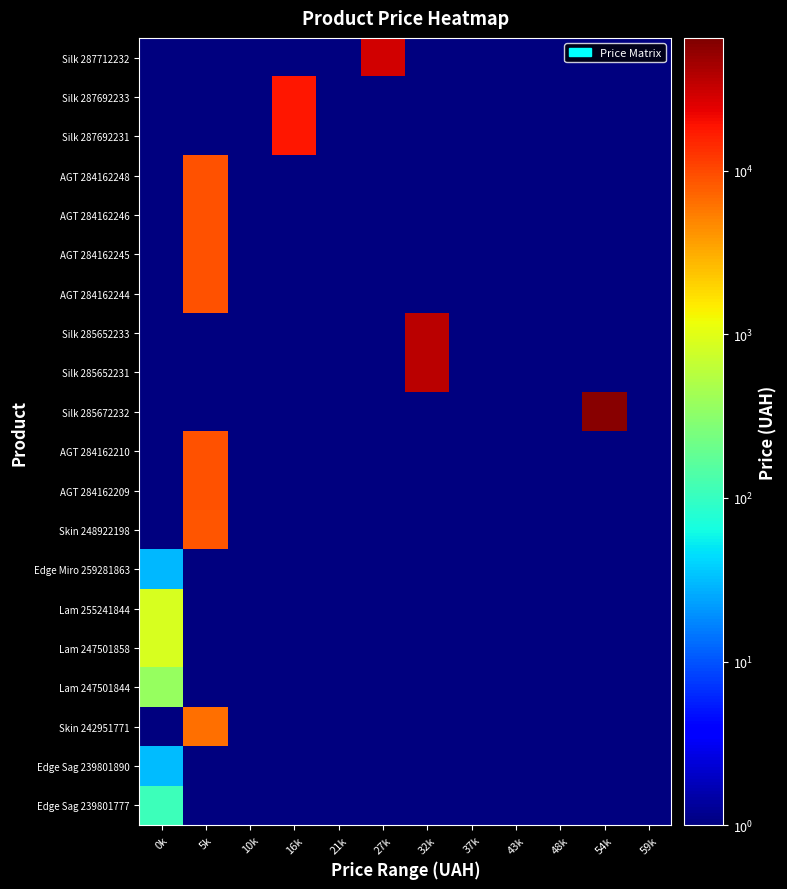

Which series has the widest spread of values?

Silk 285672232